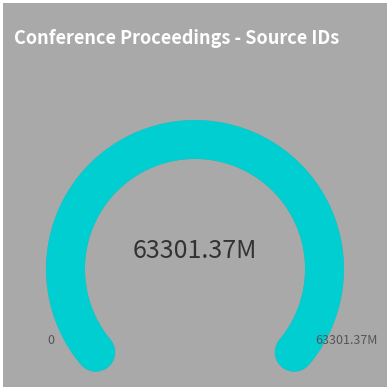

Is there a majority slice in this chart?

No